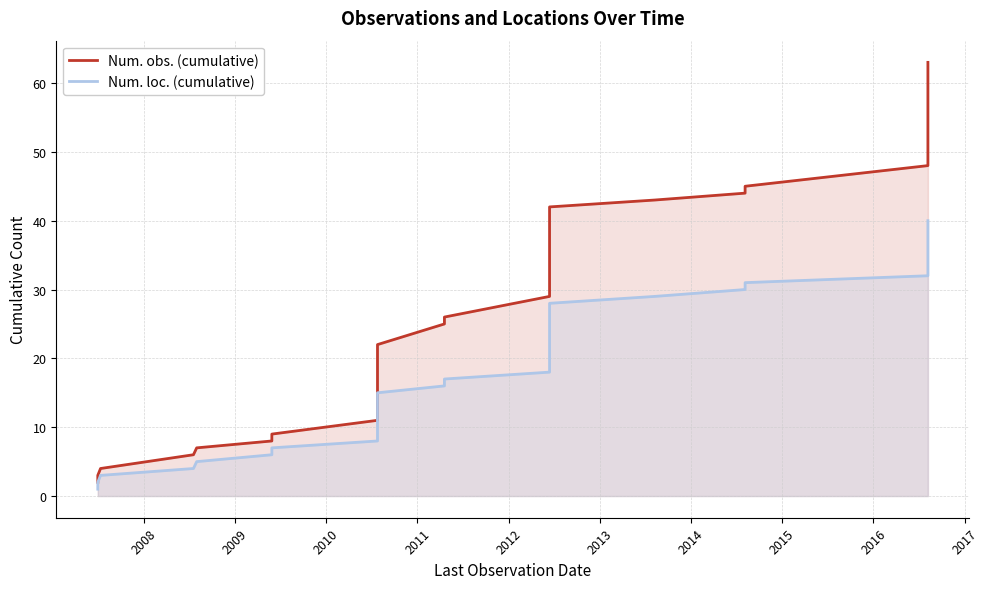

The Num. obs. (cumulative) series shows 58 at 29. True or false?

False